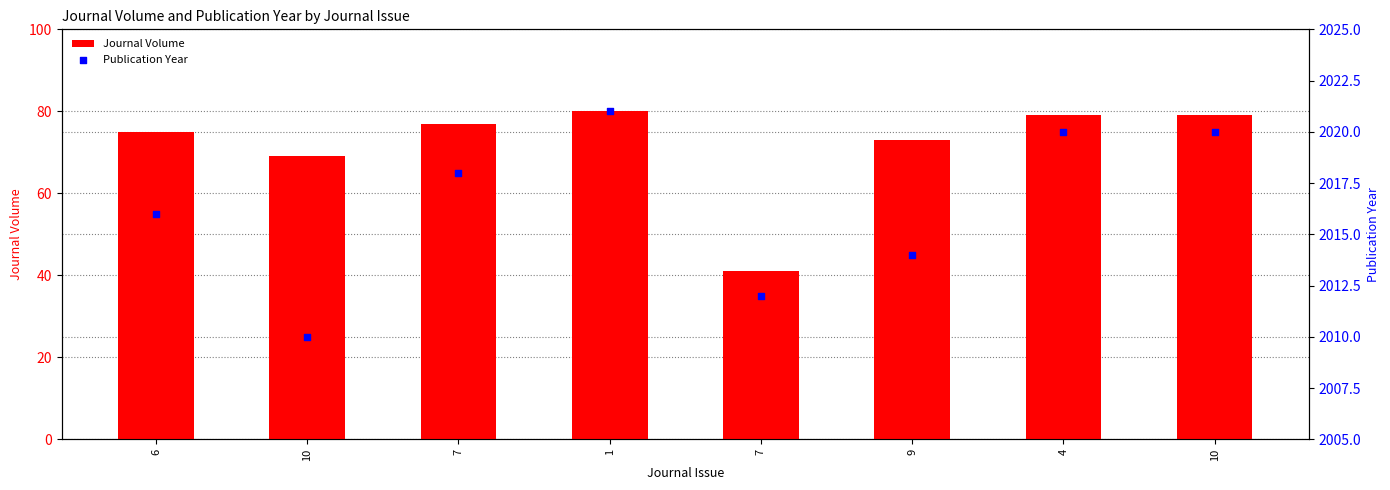

Which series reaches the maximum Y coordinate?

Publication Year